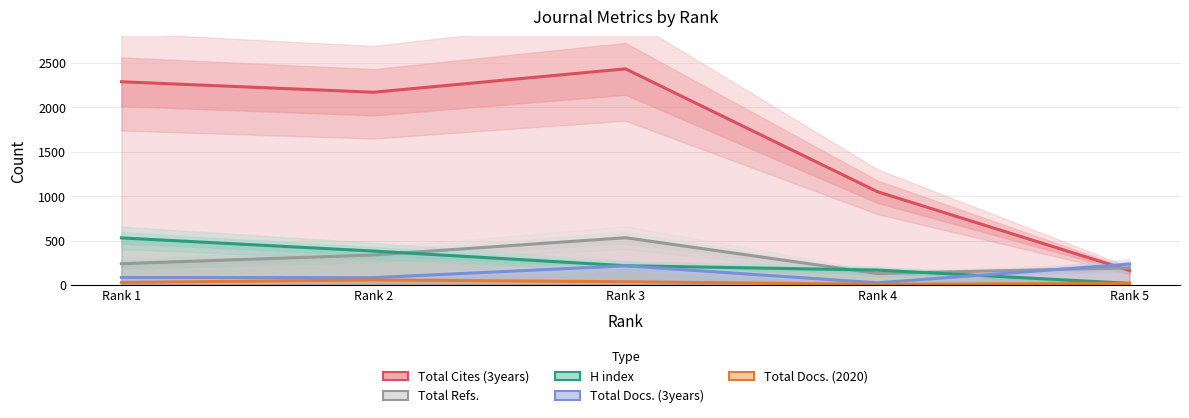

How many intersections are there between Total Docs. (3years) and Total Refs.?

1